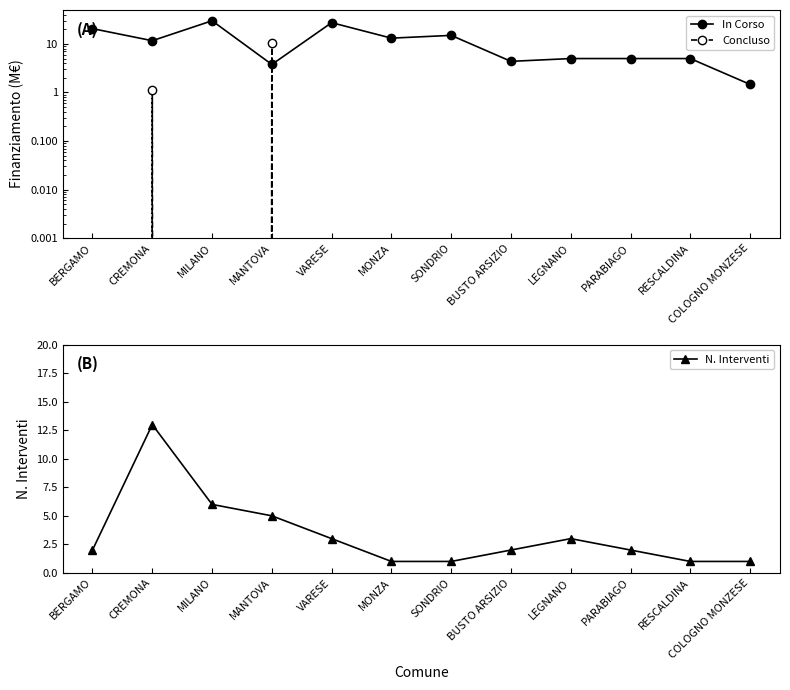

Which series ends up on top after the final intersection of Concluso and In Corso?

In Corso